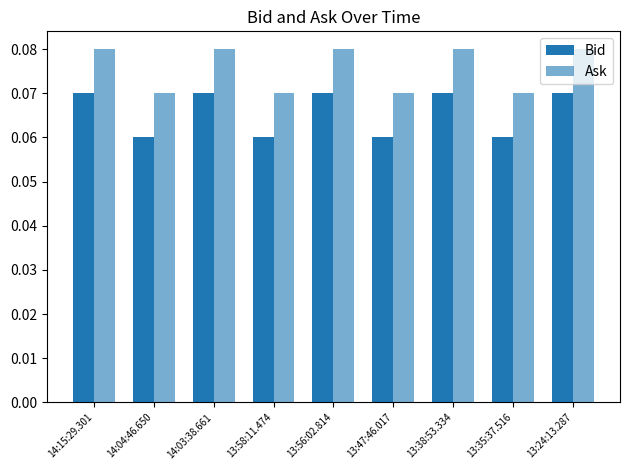

Rank the series by their average value, from lowest to highest.

Bid, Ask